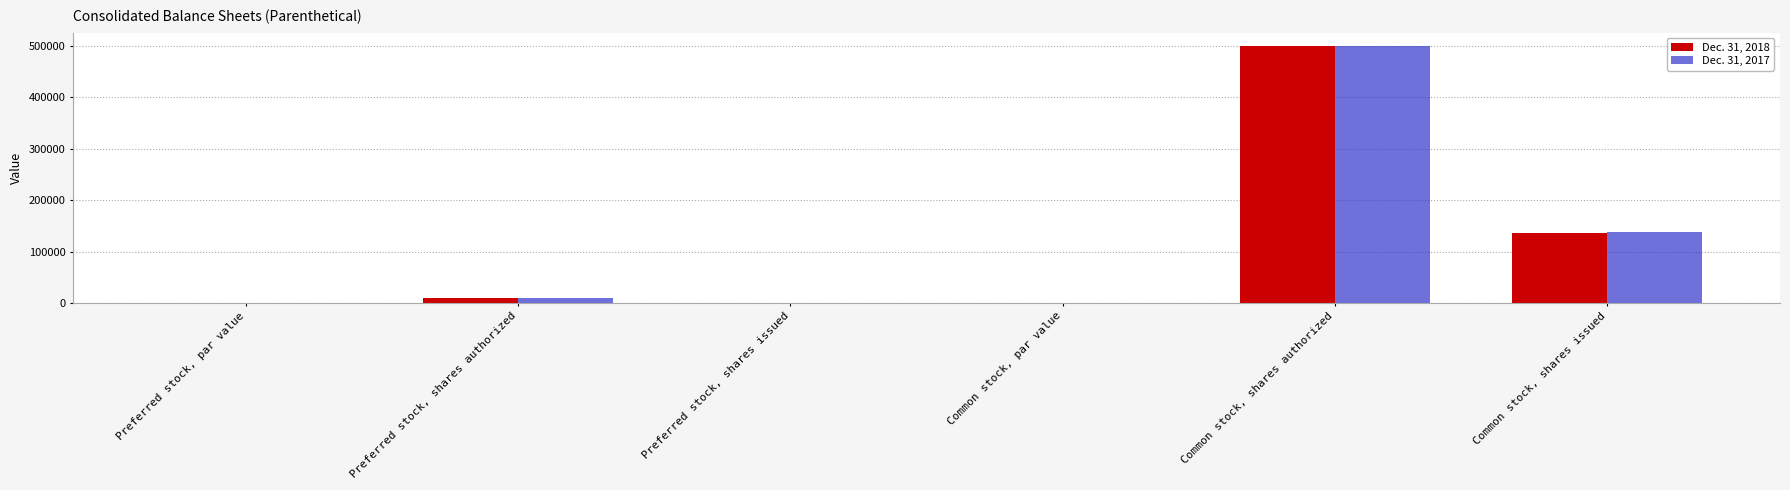

How many categories are shown in the chart?

6